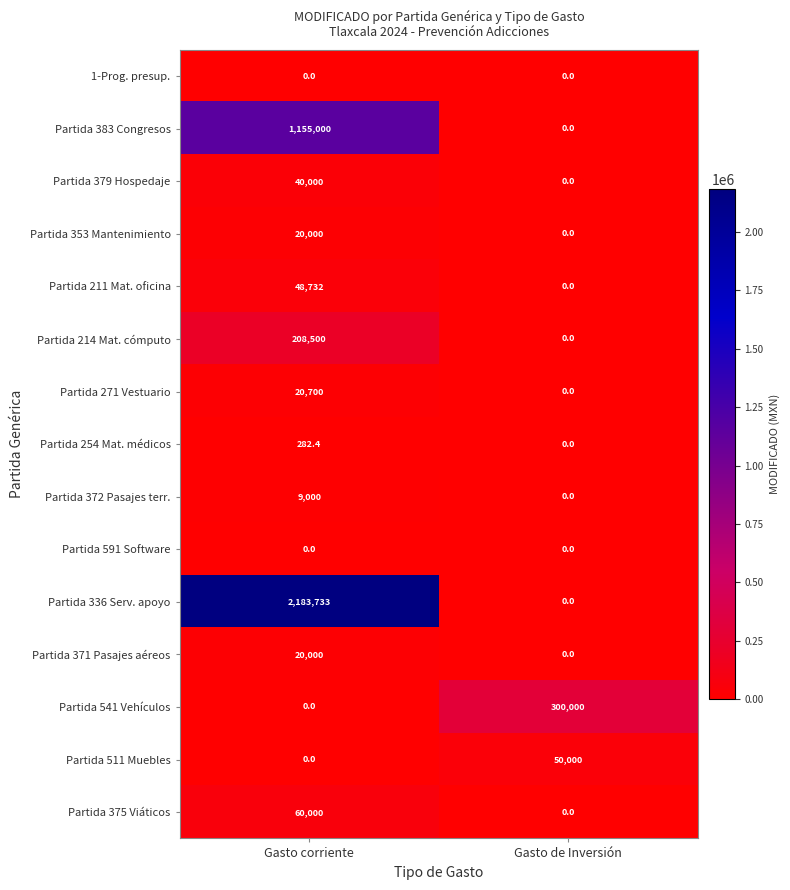

At which category is the sum across all series the highest?

Gasto corriente